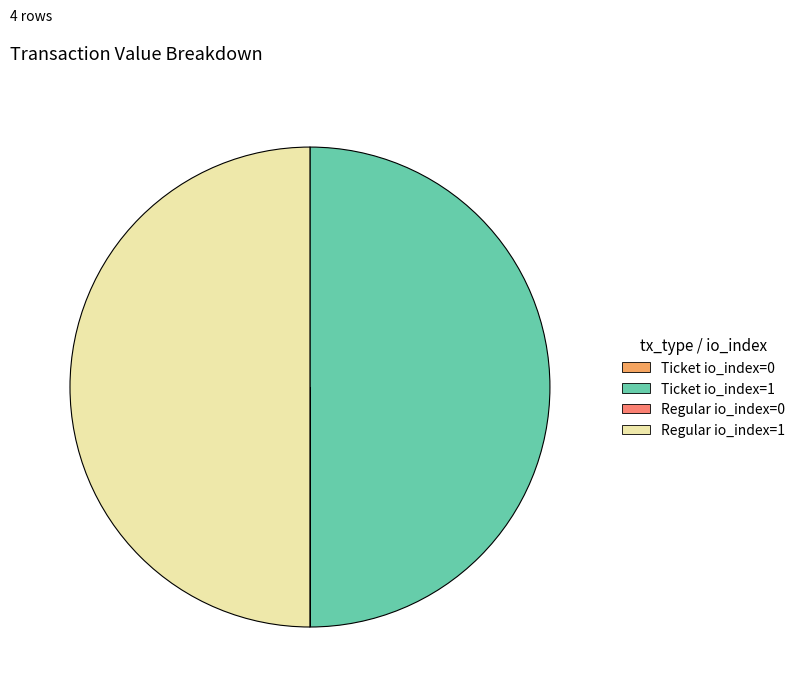

The Ticket io_index=1 slice represents 50% of the pie. True or false?

True